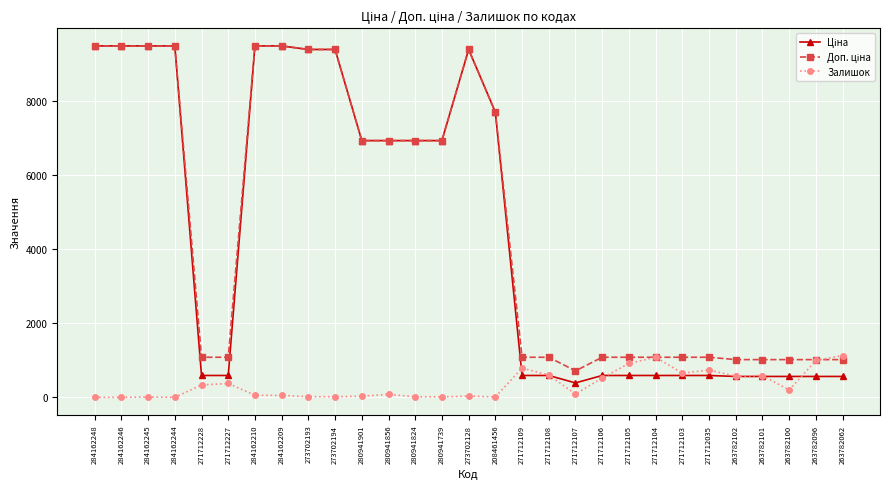

Where does the Залишок series first go above 89?

271712228